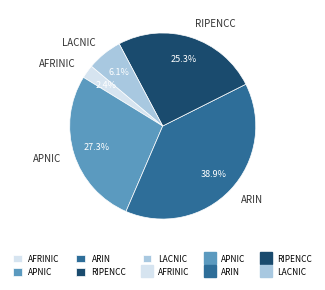

Is there a majority slice in this chart?

No